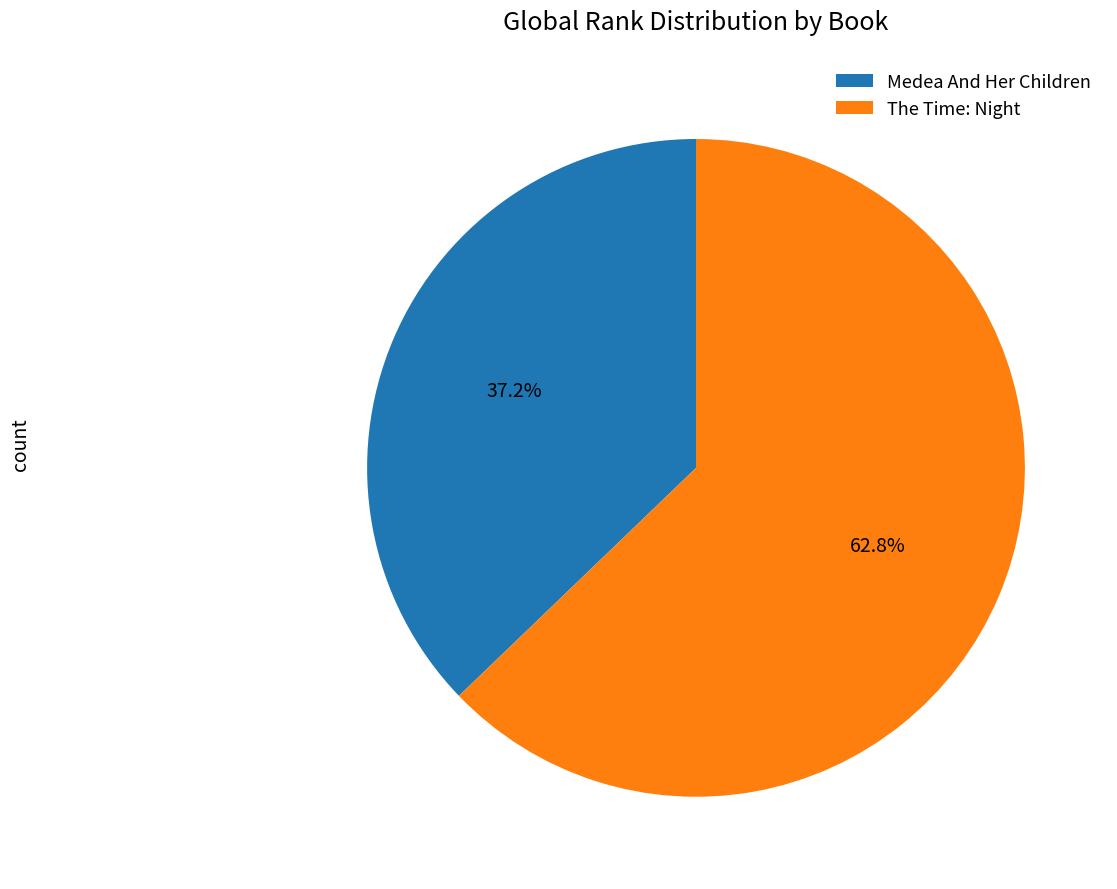

Which has a higher value, The Time: Night or Medea And Her Children?

The Time: Night